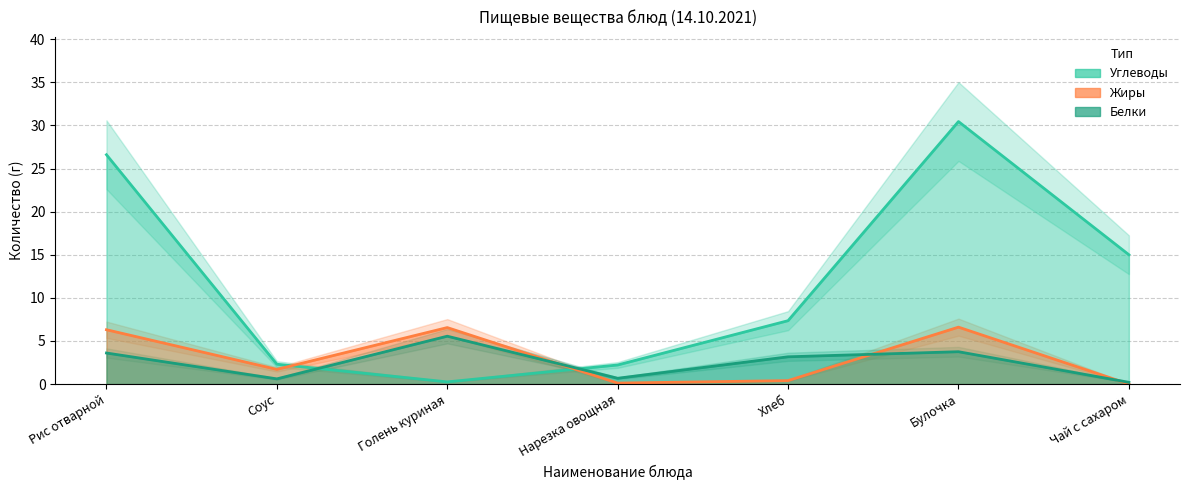

What is the difference between the maximum and minimum values in the Углеводы series?

30.2